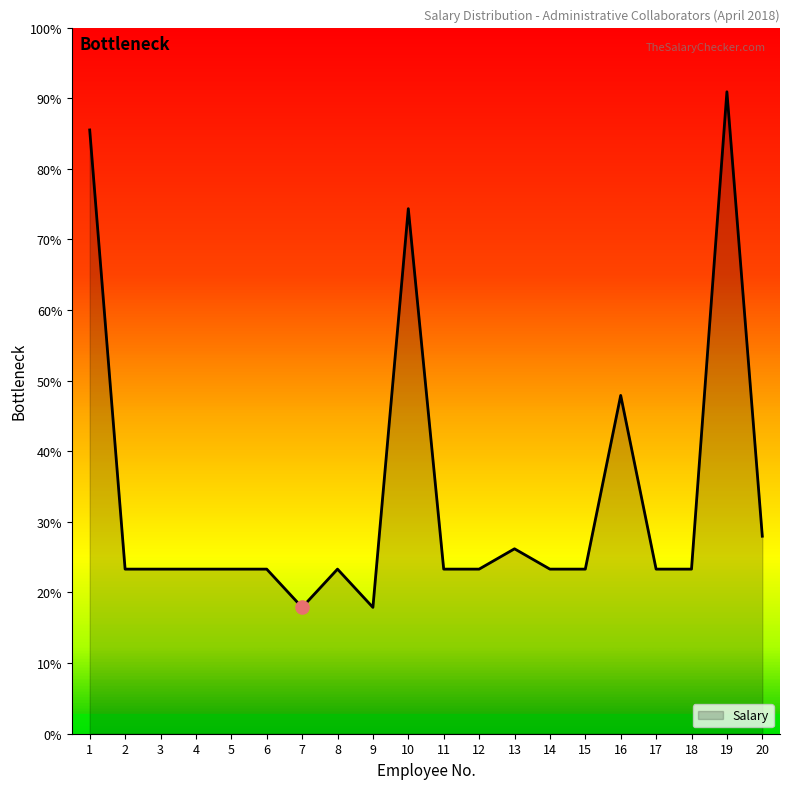

What is the ratio of the value at 14 to the value at 16?

0.5